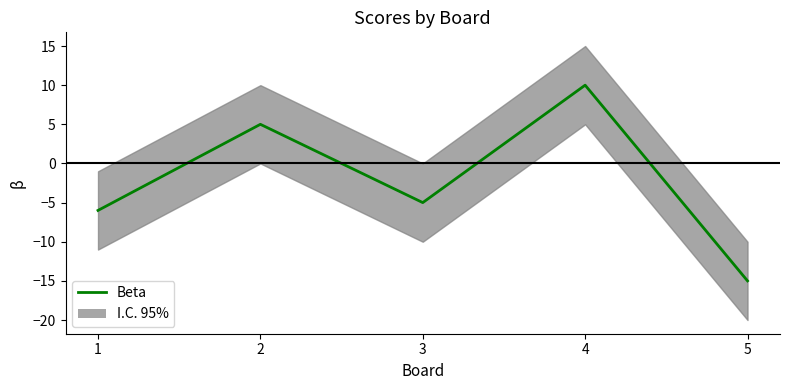

The value at 2 is 3. True or false?

False